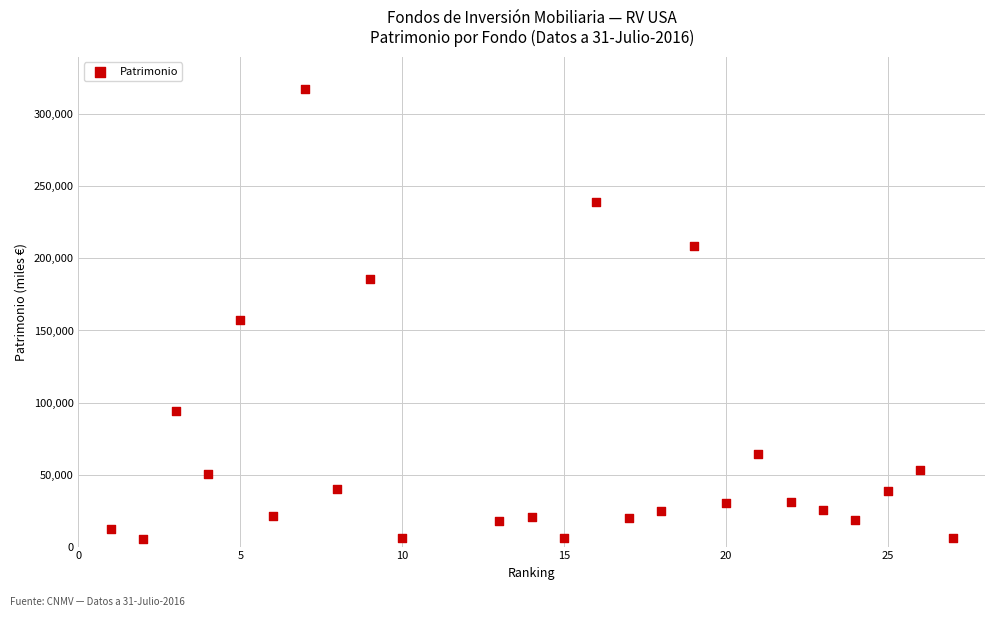

What is the range of Y values (max minus min)?

312716